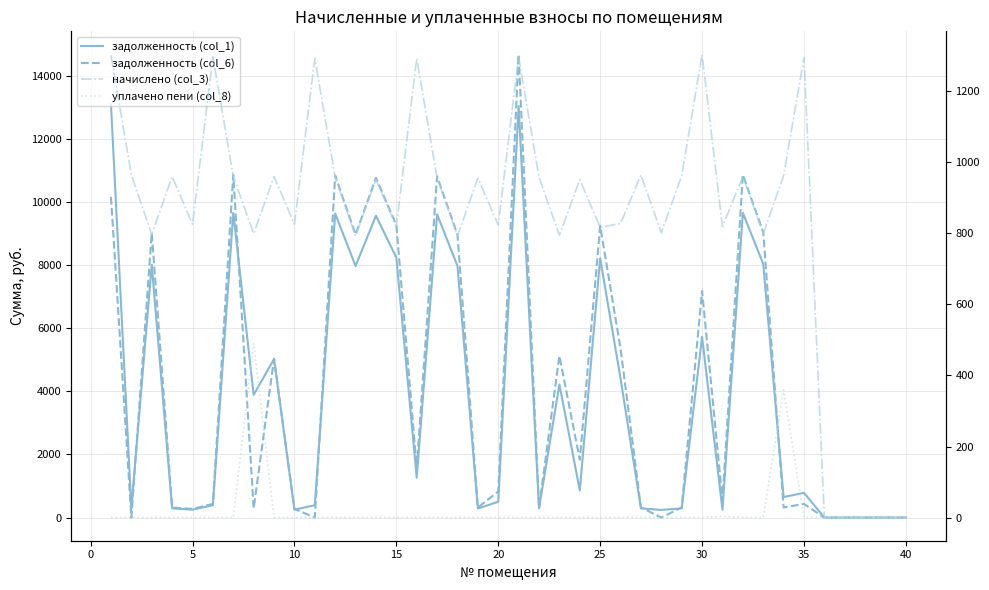

Is the value of задолженность (col_1) at 15 greater than the value of уплачено пени (col_8) at 30?

No